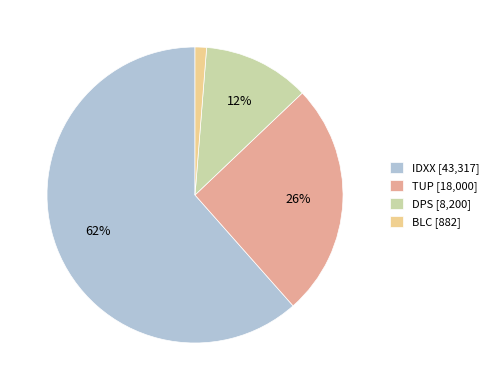

Do IDXX [43,317] and TUP [18,000] together represent more than half of the pie?

Yes